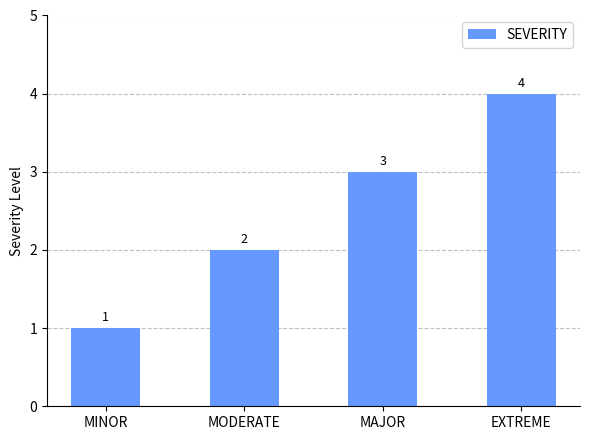

At which label is the value closest to 2?

MODERATE